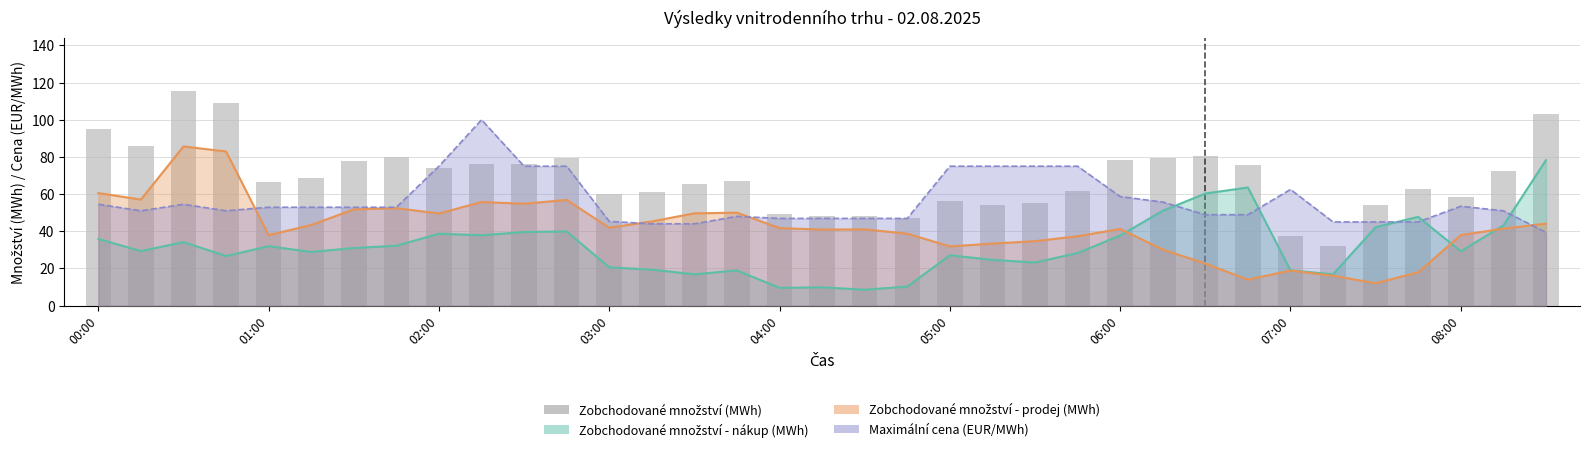

True or false: the data shows 15.4 at 23.

False